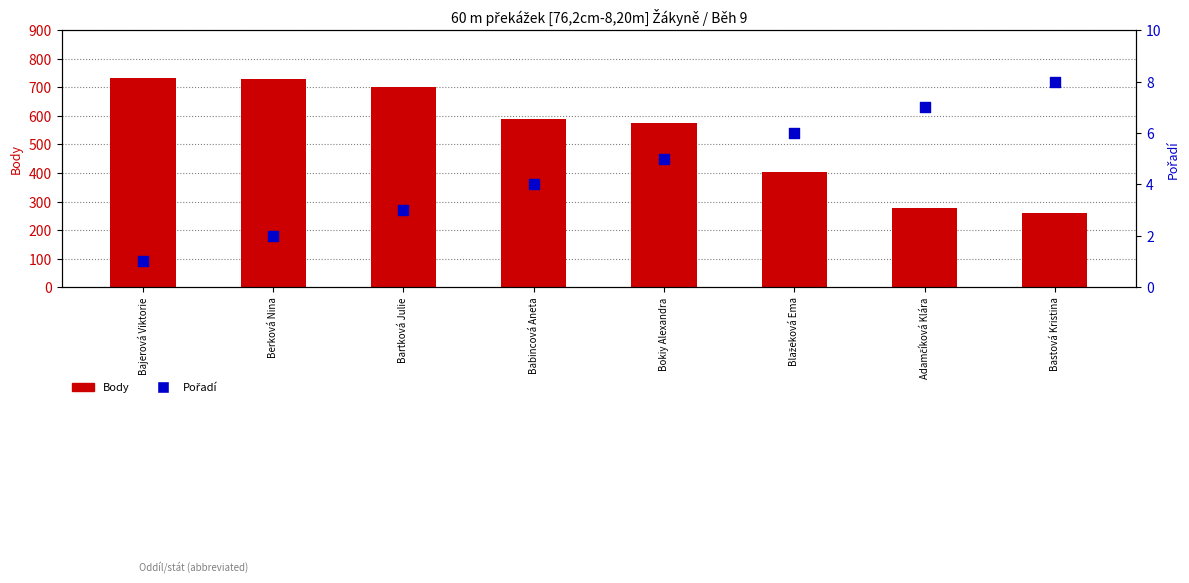

Which series contains the lowest Y value?

Pořadí